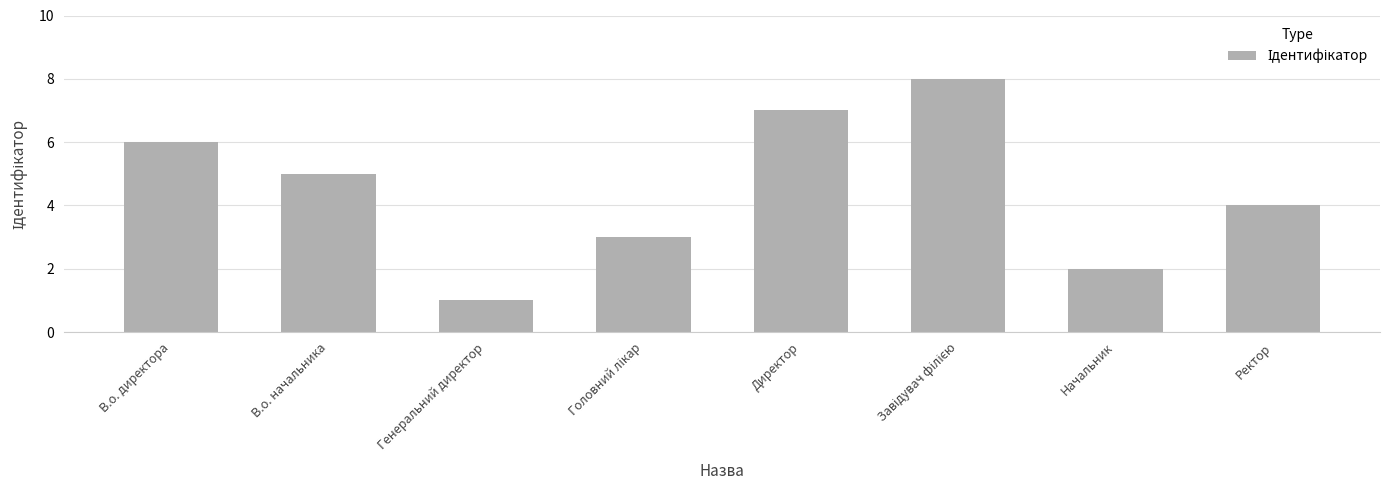

Reading right to left, what are all the values shown in this chart?

4	2	8	7	3	1	5	6